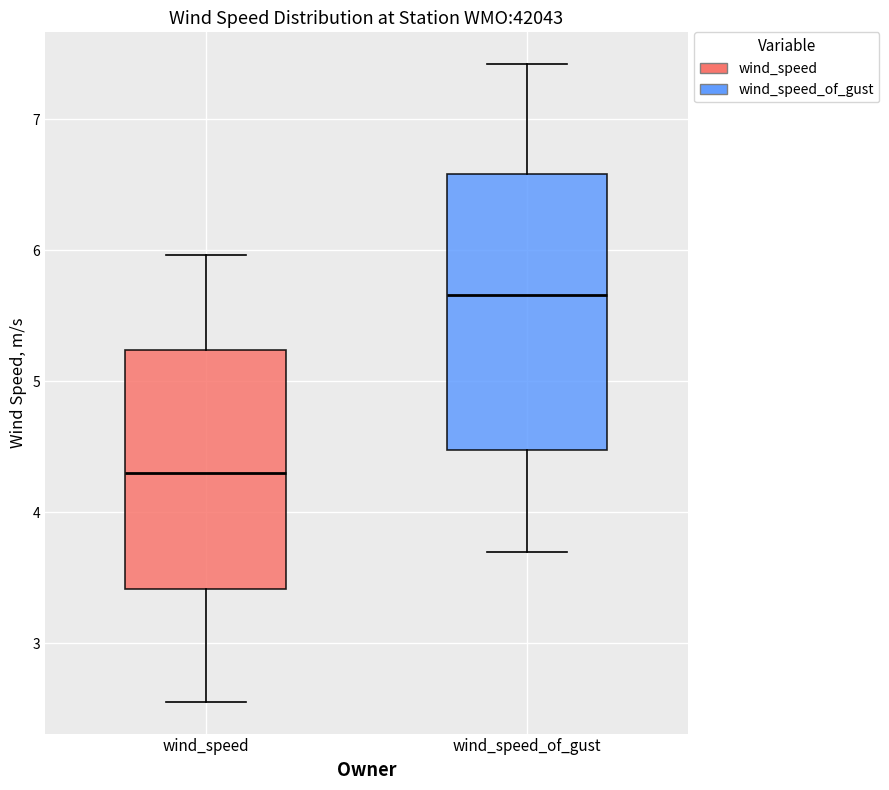

Where does the upper whisker of the box for wind_speed_of_gust end on the y-axis? The values are not printed on the chart, so give them approximately, as read against the axis.

7.4